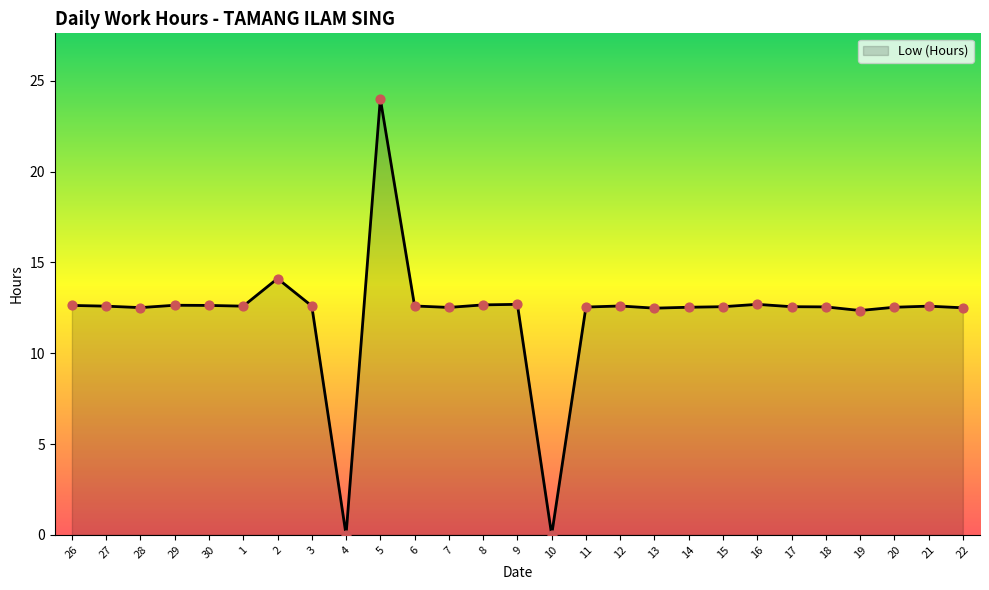

What is the ratio of the value at 2 to the value at 8?

1.1